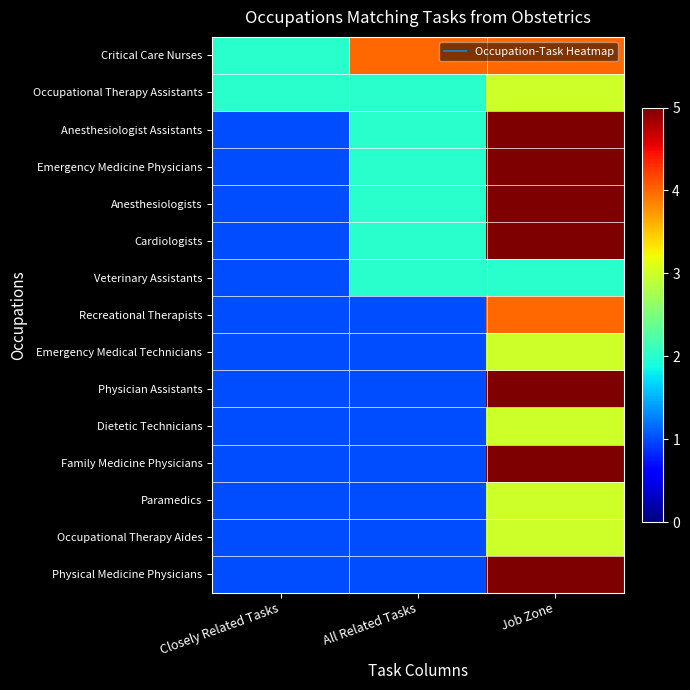

Rank the series by their maximum value, from lowest to highest.

Veterinary Assistants, Occupational Therapy Assistants, Emergency Medical Technicians, Dietetic Technicians, Paramedics, Occupational Therapy Aides, Critical Care Nurses, Recreational Therapists, Anesthesiologist Assistants, Emergency Medicine Physicians, Anesthesiologists, Cardiologists, Physician Assistants, Family Medicine Physicians, Physical Medicine Physicians